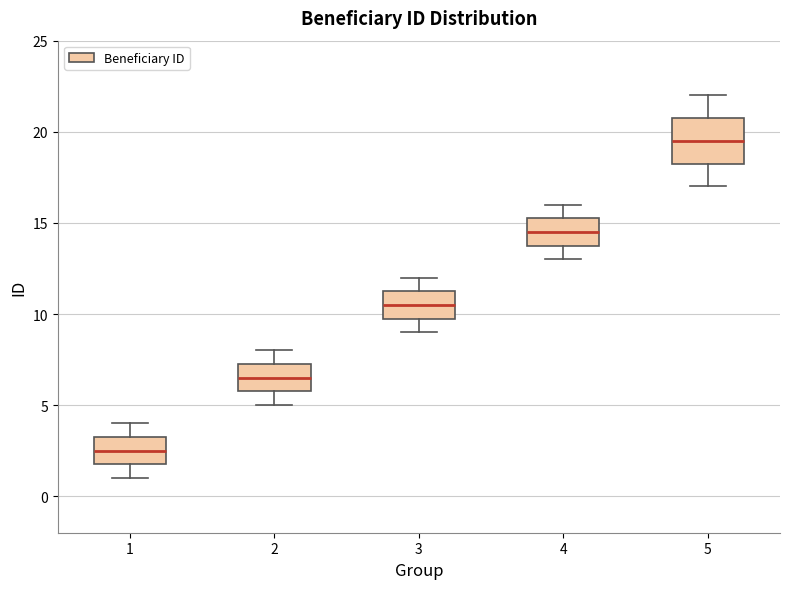

Which box is the tallest, from its lower edge to its upper edge?

5